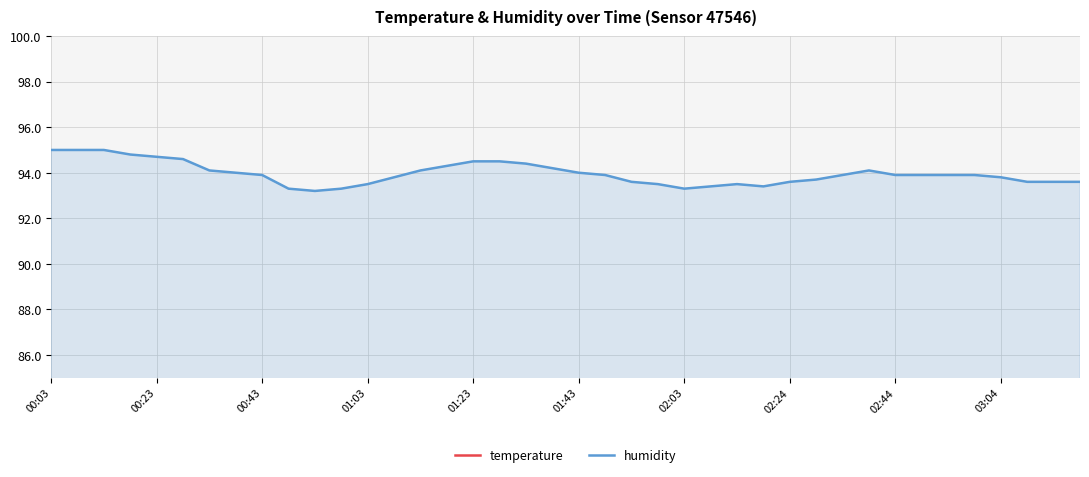

What is the highest value of the humidity series?

95.0